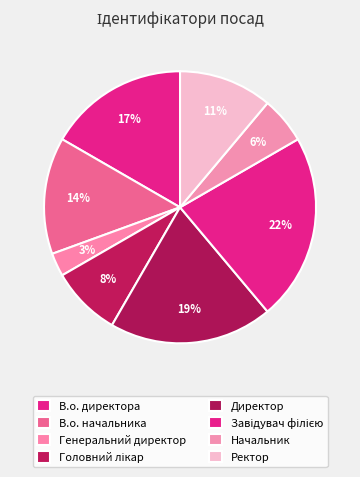

Do В.о. директора and Начальник together represent more than half of the pie?

No